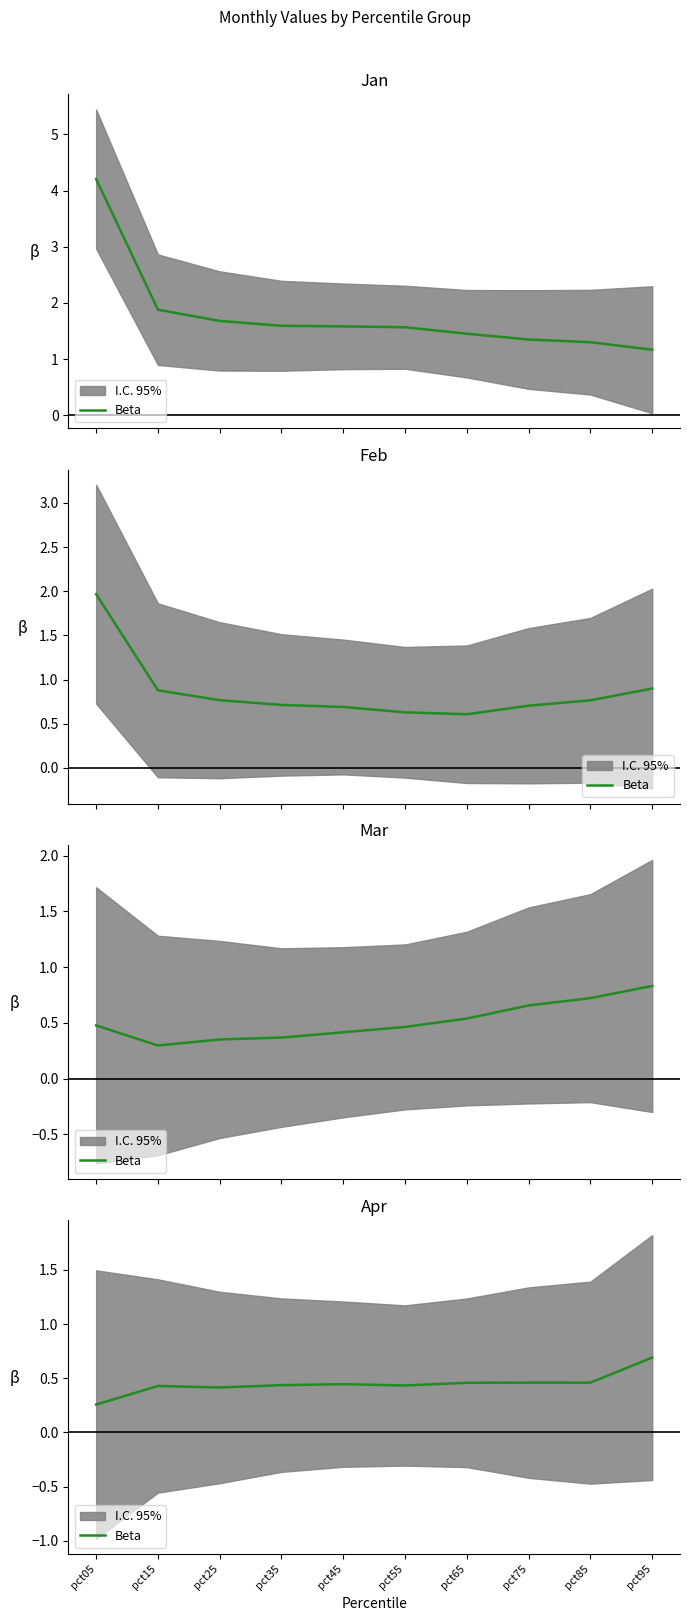

What is the average value?

0.4